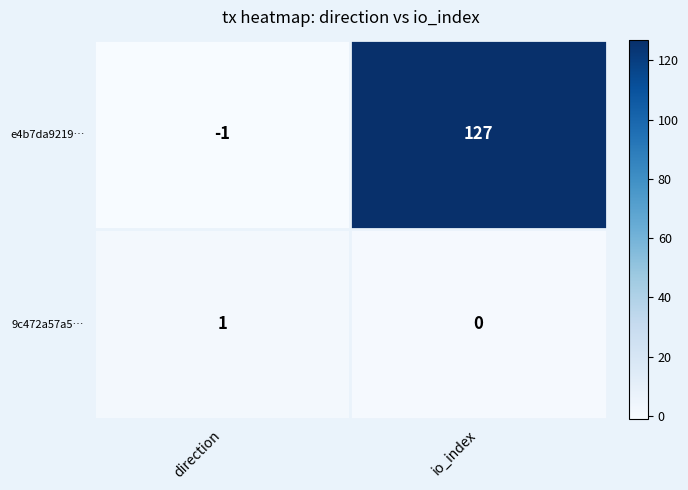

At how many categories does at least one series exceed 50?

1